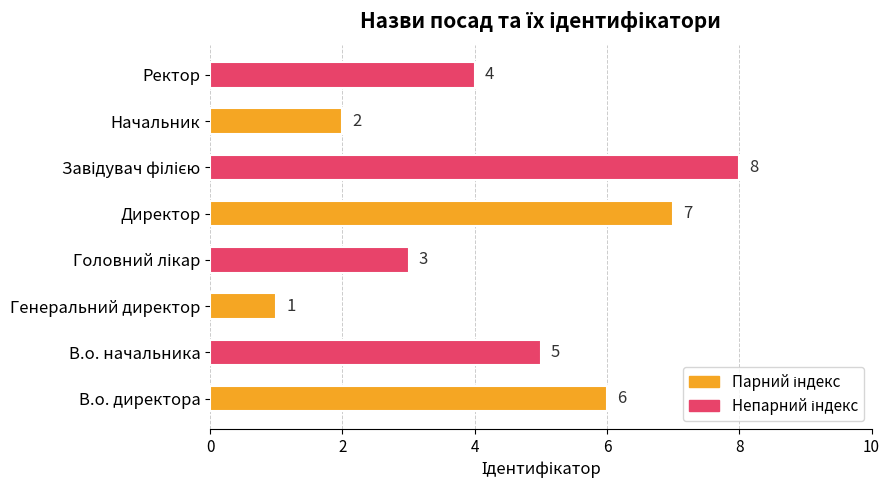

What is the change in value from В.о. начальника to Генеральний директор?

-4